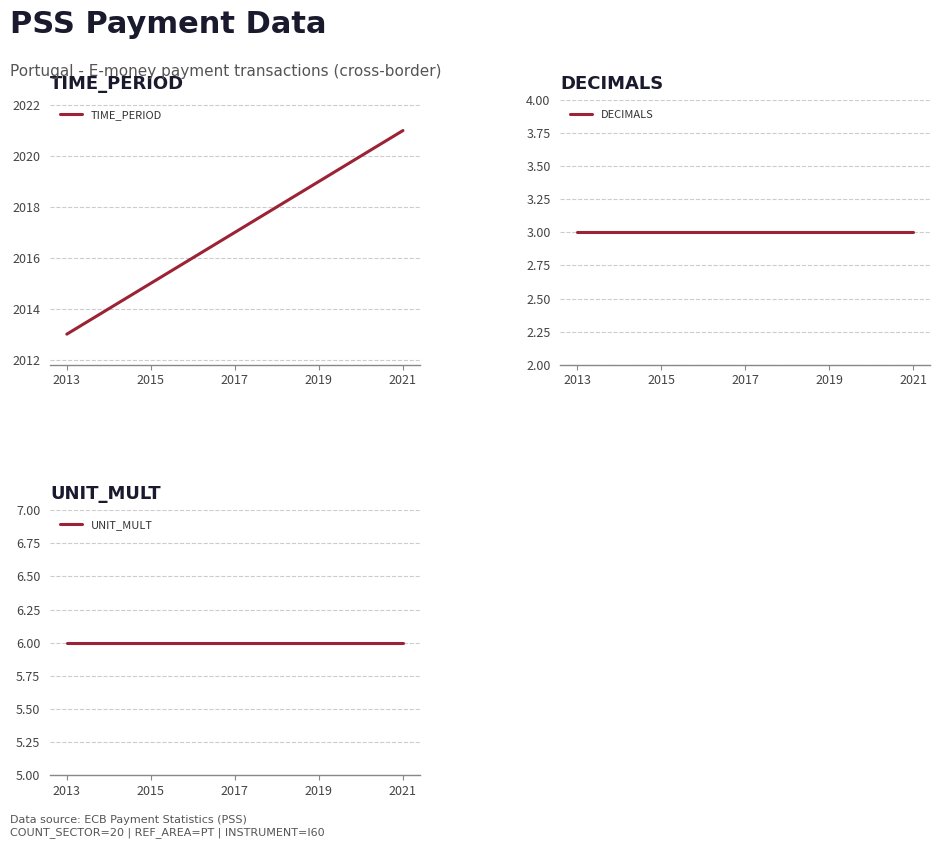

True or false: TIME_PERIOD has a value of 2021 at 2021.

True